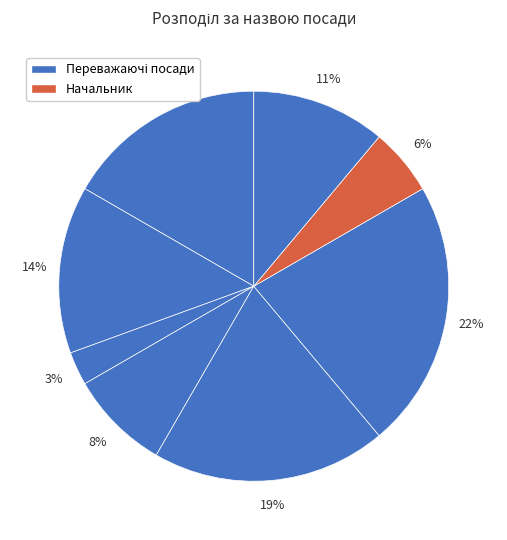

How many slices are in this pie chart?

8